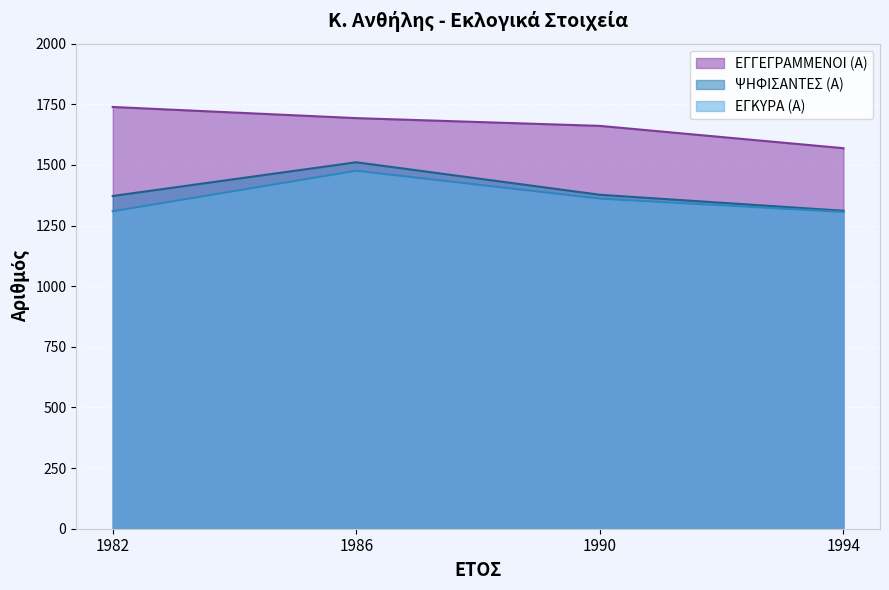

Which series has the widest spread of values?

ΨΗΦΙΣΑΝΤΕΣ (Α)